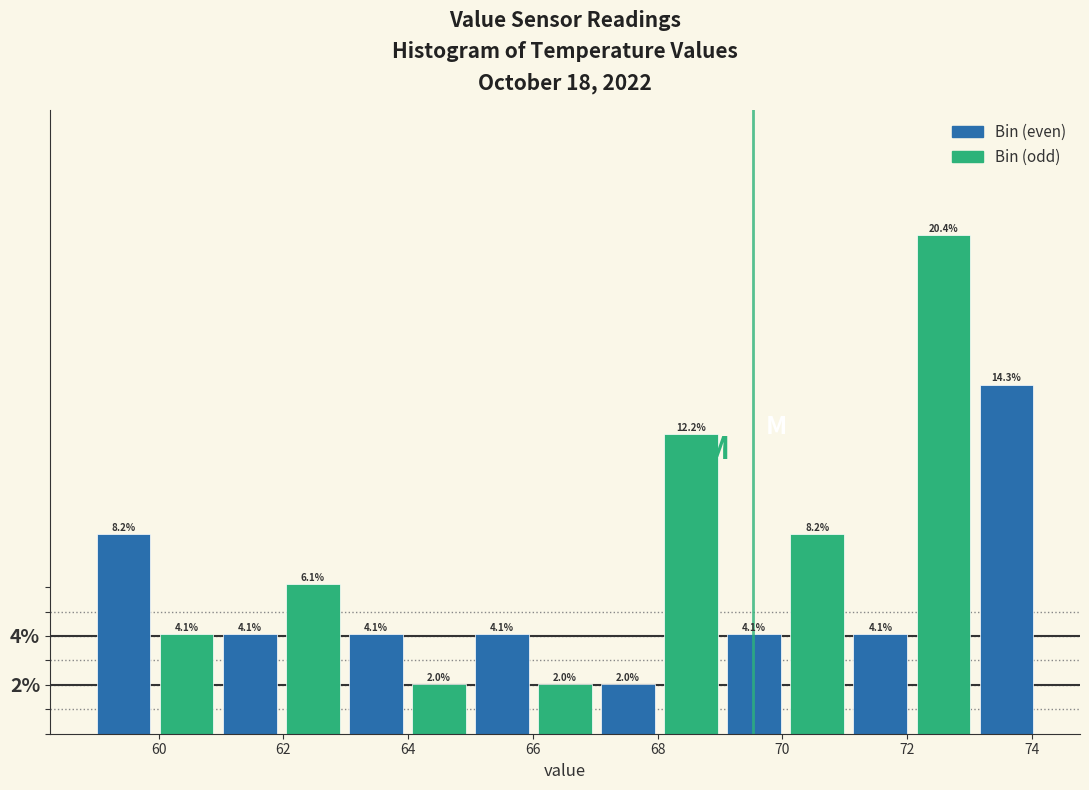

Reading left to right, transcribe this chart: for each bar, give the range it covers on the x-axis and its height. The bar edges are not printed on the chart, so give them approximately, as read against the axis.

59.0 to 60.0: 8.2
60.0 to 61.0: 4.1
61.0 to 62.0: 4.1
62.0 to 63.0: 6.1
63.0 to 64.0: 4.1
64.0 to 65.0: 2.0
65.0 to 66.0: 4.1
66.0 to 67.0: 2.0
67.0 to 68.0: 2.0
68.0 to 69.0: 12.2
69.0 to 70.0: 4.1
70.0 to 71.0: 8.2
71.0 to 72.0: 4.1
72.0 to 73.0: 20.4
73.0 to 74.2: 14.3